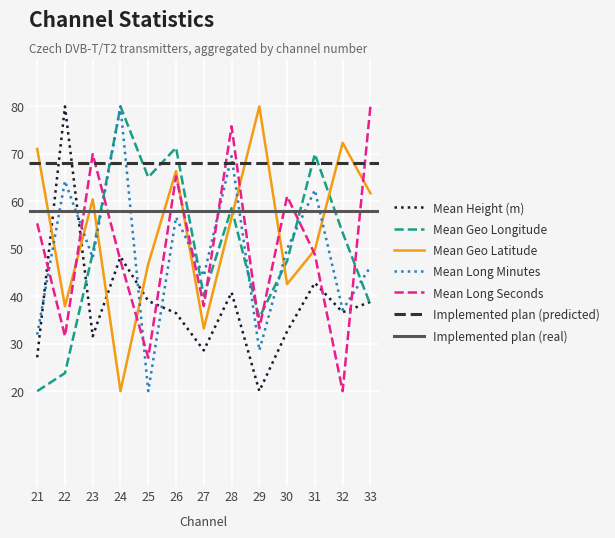

True or false: Mean Long Minutes has a value of 64.3 at 22.

True